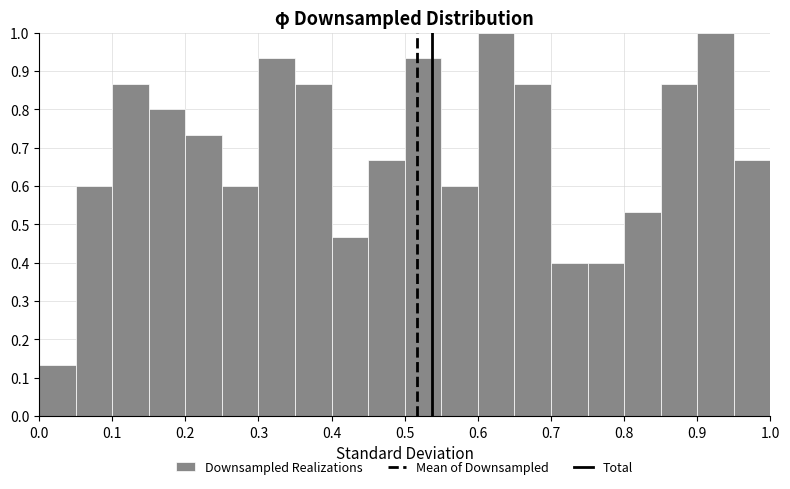

Reading left to right, transcribe this chart: for each bar, give the range it covers on the x-axis and its height. The values are not printed on the chart, so give them approximately, as read against the axis.

0.00 to 0.05: 0.13
0.05 to 0.10: 0.60
0.10 to 0.15: 0.87
0.15 to 0.20: 0.80
0.20 to 0.25: 0.73
0.25 to 0.30: 0.60
0.30 to 0.35: 0.93
0.35 to 0.40: 0.87
0.40 to 0.45: 0.47
0.45 to 0.50: 0.67
0.50 to 0.55: 0.93
0.55 to 0.60: 0.60
0.60 to 0.65: 1.00
0.65 to 0.70: 0.87
0.70 to 0.75: 0.40
0.75 to 0.80: 0.40
0.80 to 0.85: 0.53
0.85 to 0.90: 0.87
0.90 to 0.95: 1.00
0.95 to 1.00: 0.67